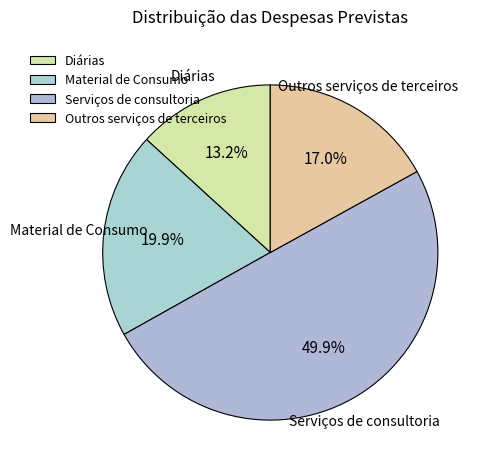

What percentage is the Diárias slice, to the nearest percent?

13%